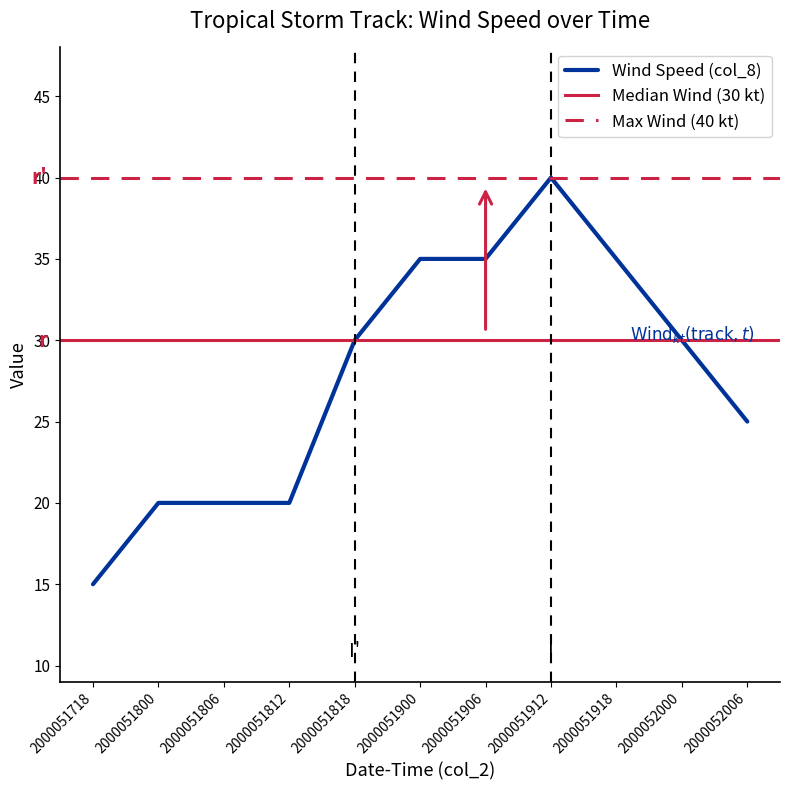

Read the value at 2000051912, to the nearest 5.

40